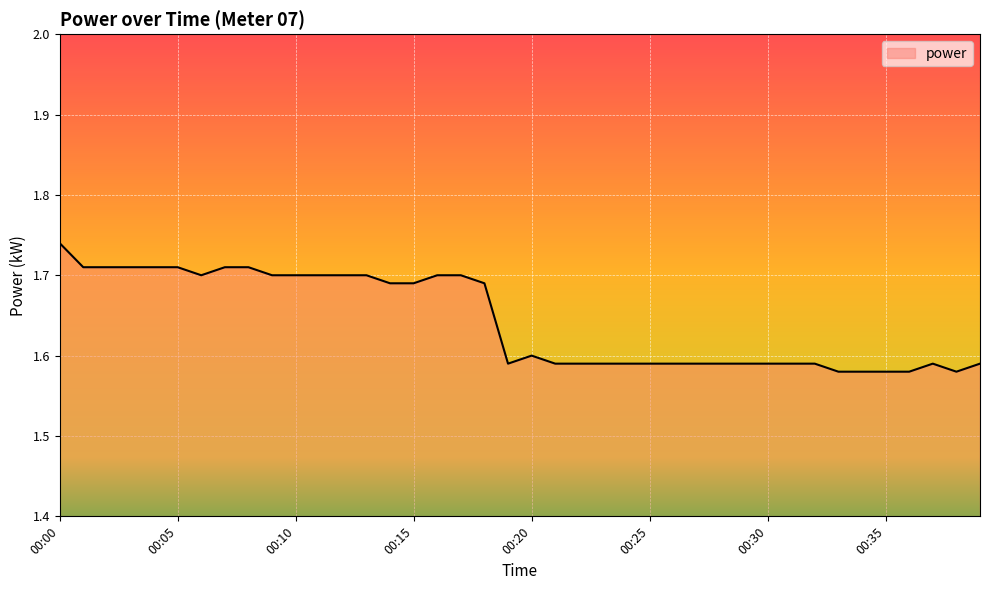

Which label corresponds to the largest value in the chart?

00:00